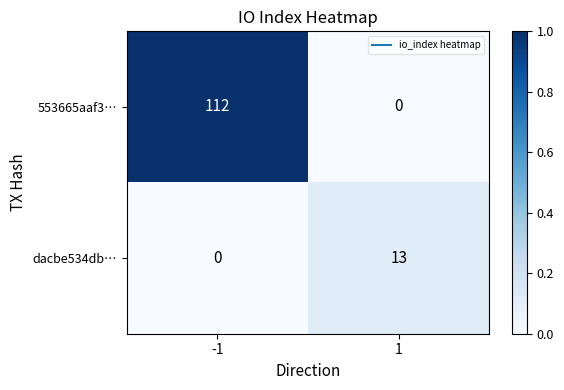

At -1, list the series in order from largest to smallest.

553665aaf3…, dacbe534db…